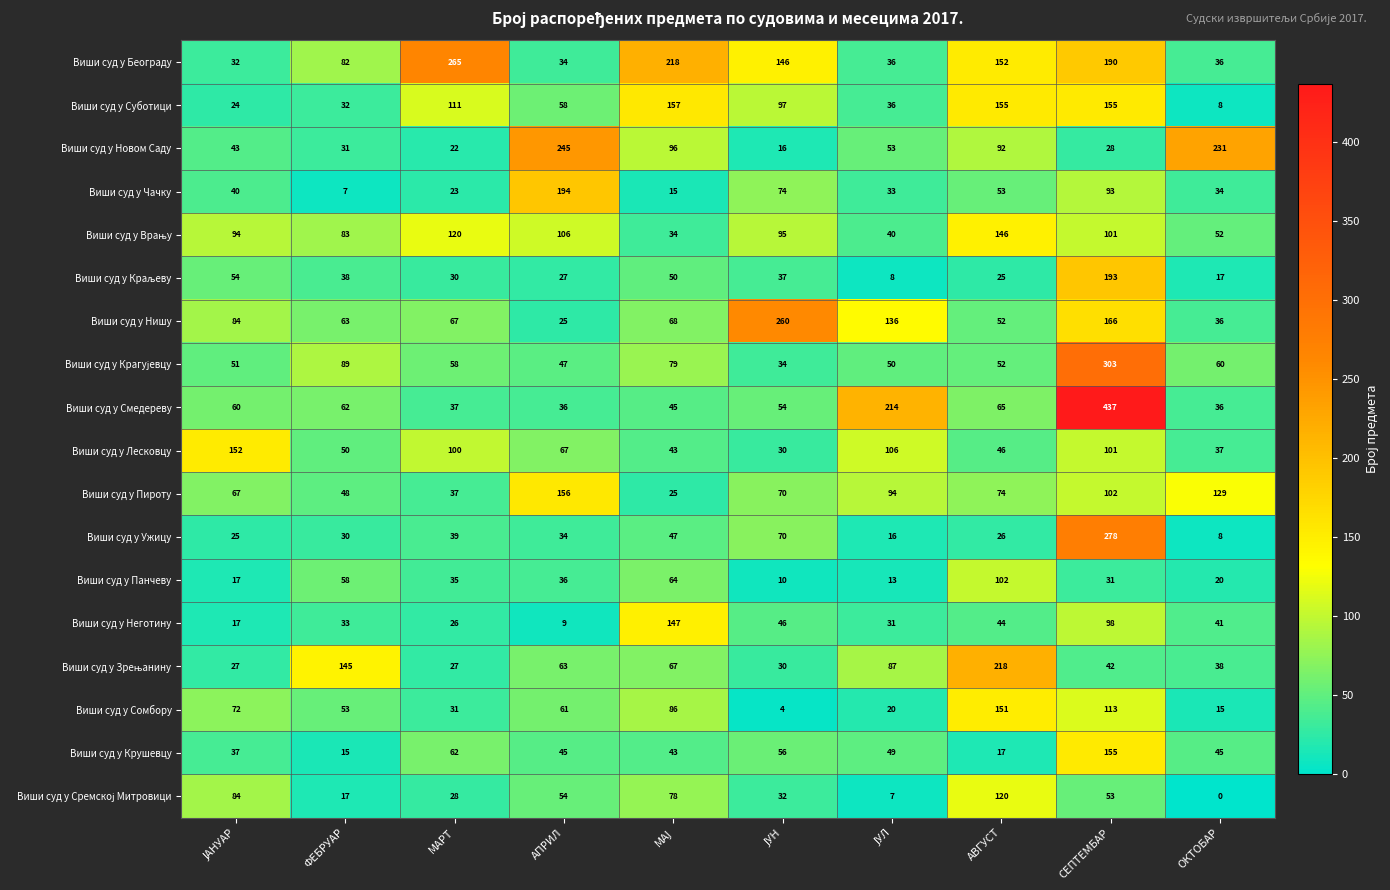

At which label does Виши суд у Пироту first exceed 74?

АПРИЛ